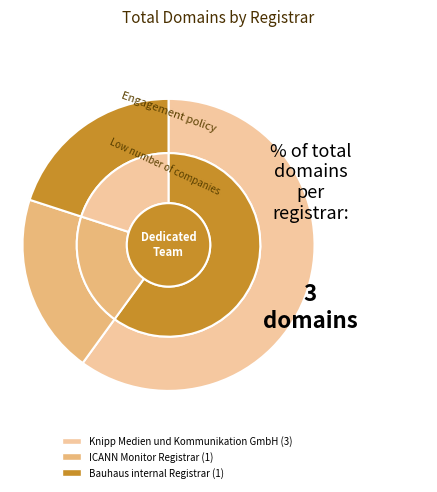

What is the change in value from Knipp Medien und Kommunikation GmbH to ICANN Monitor Registrar?

-2